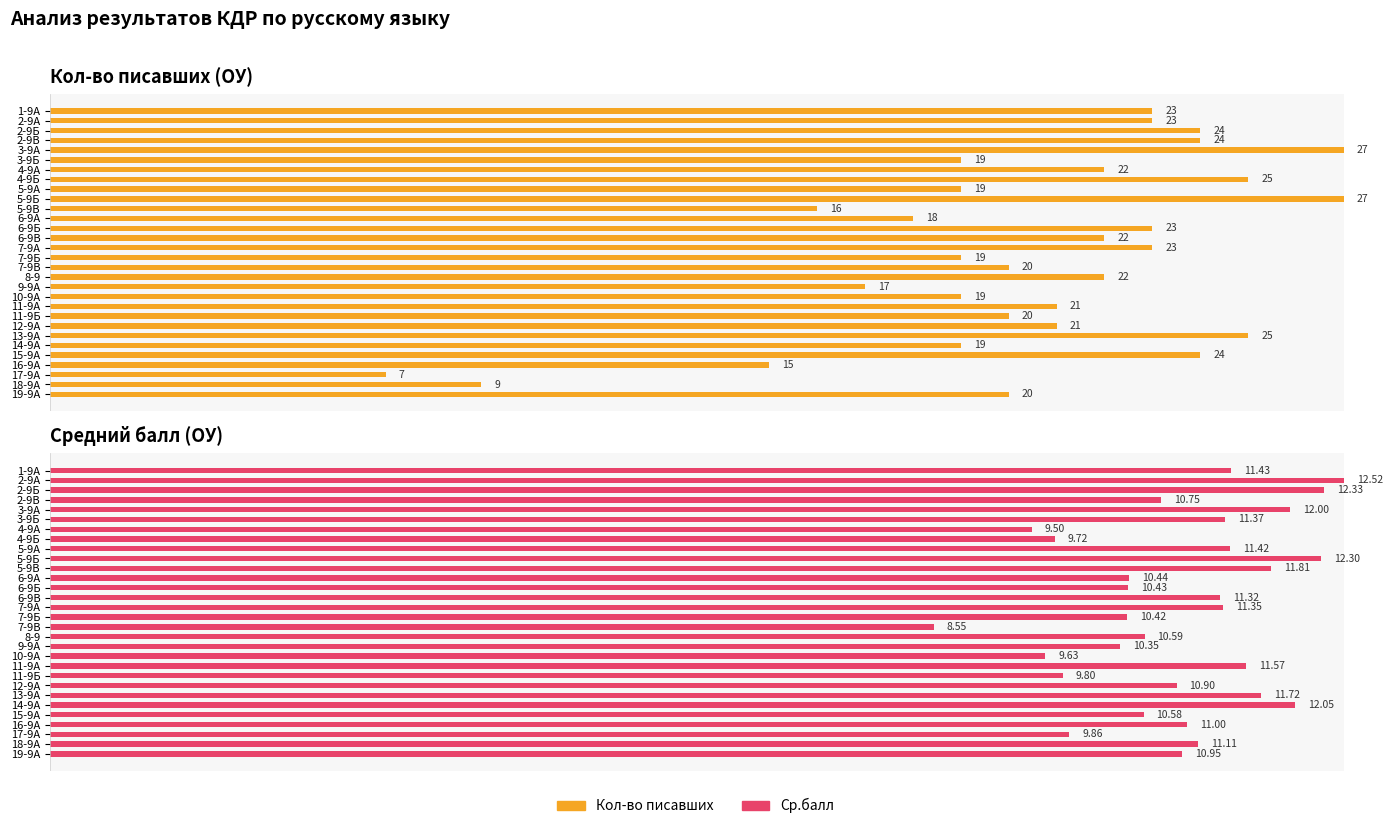

The Кол-во писавших series shows 1.0 at 5-9Б. True or false?

True